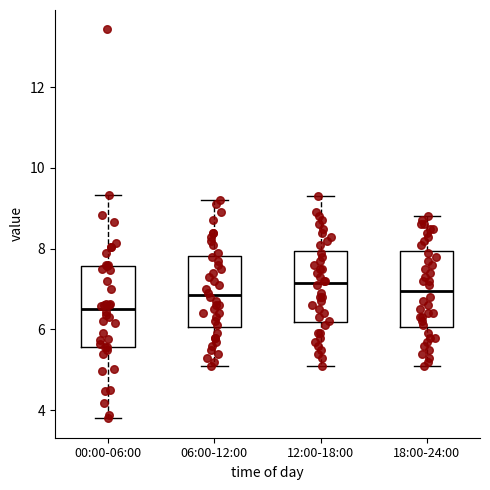

Reading left to right, read every box against the y-axis: the position of its median line, the range the box covers, and the ends of its whiskers. The values are not printed on the chart, so give them approximately, as read against the axis.

00:00-06:00: median 6.6, box 5.6 to 7.6, whiskers 3.8 to 9.4
06:00-12:00: median 6.8, box 6.0 to 7.8, whiskers 5.2 to 9.2
12:00-18:00: median 7.2, box 6.2 to 8.0, whiskers 5.2 to 9.4
18:00-24:00: median 7.0, box 6.0 to 8.0, whiskers 5.2 to 8.8